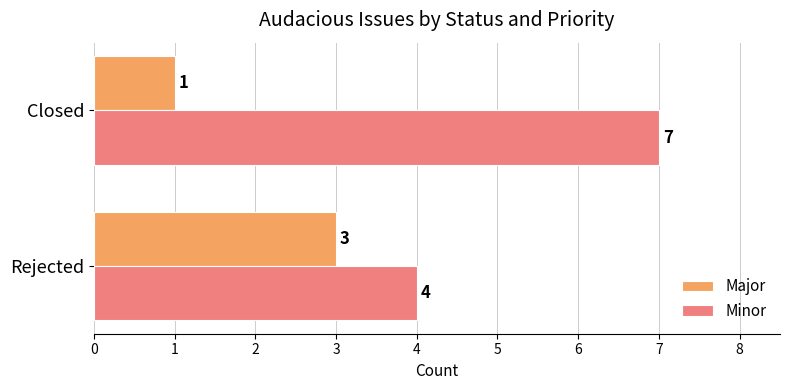

What is the difference between the Minor values at Closed and Rejected?

3